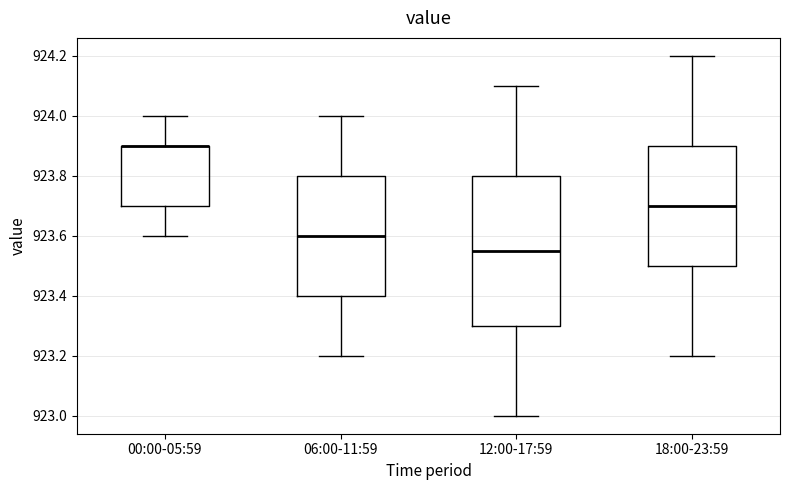

Reading left to right, transcribe this box plot: for each box, give where its median line is, the range the box spans, and where its two whiskers end, as read against the y-axis. The values are not printed on the chart, so give them approximately, as read against the axis.

00:00-05:59: median 923.90 (drawn on the box's upper edge), box 923.70 to 923.90, whiskers 923.60 to 924.00
06:00-11:59: median 923.60, box 923.40 to 923.80, whiskers 923.20 to 924.00
12:00-17:59: median 923.56, box 923.30 to 923.80, whiskers 923.00 to 924.10
18:00-23:59: median 923.70, box 923.50 to 923.90, whiskers 923.20 to 924.20